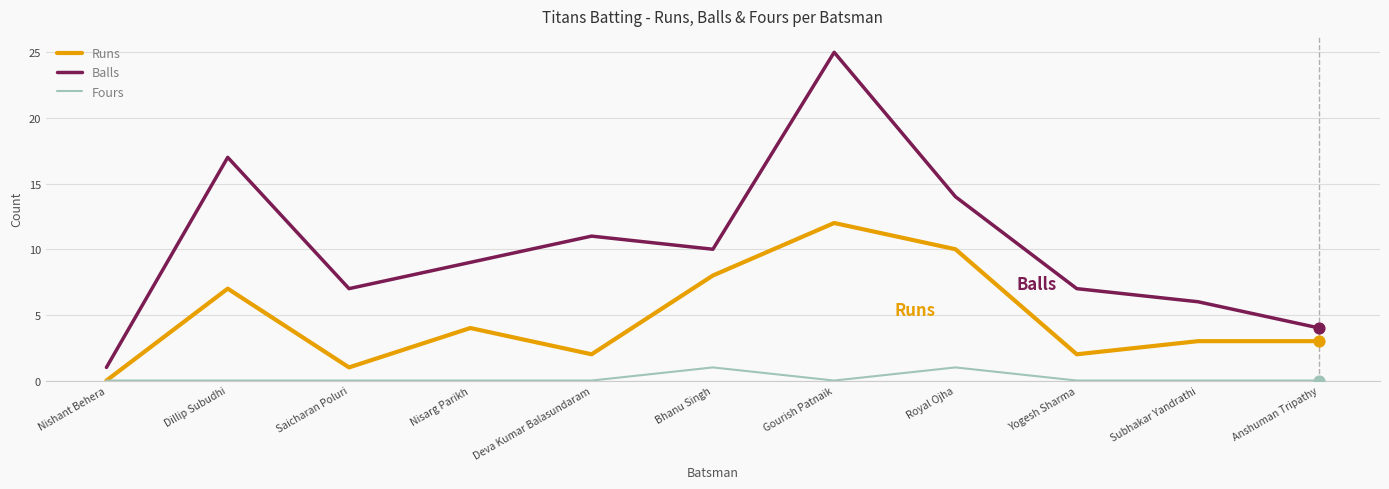

What is the spread (max minus min) of values at Nisarg Parikh?

9